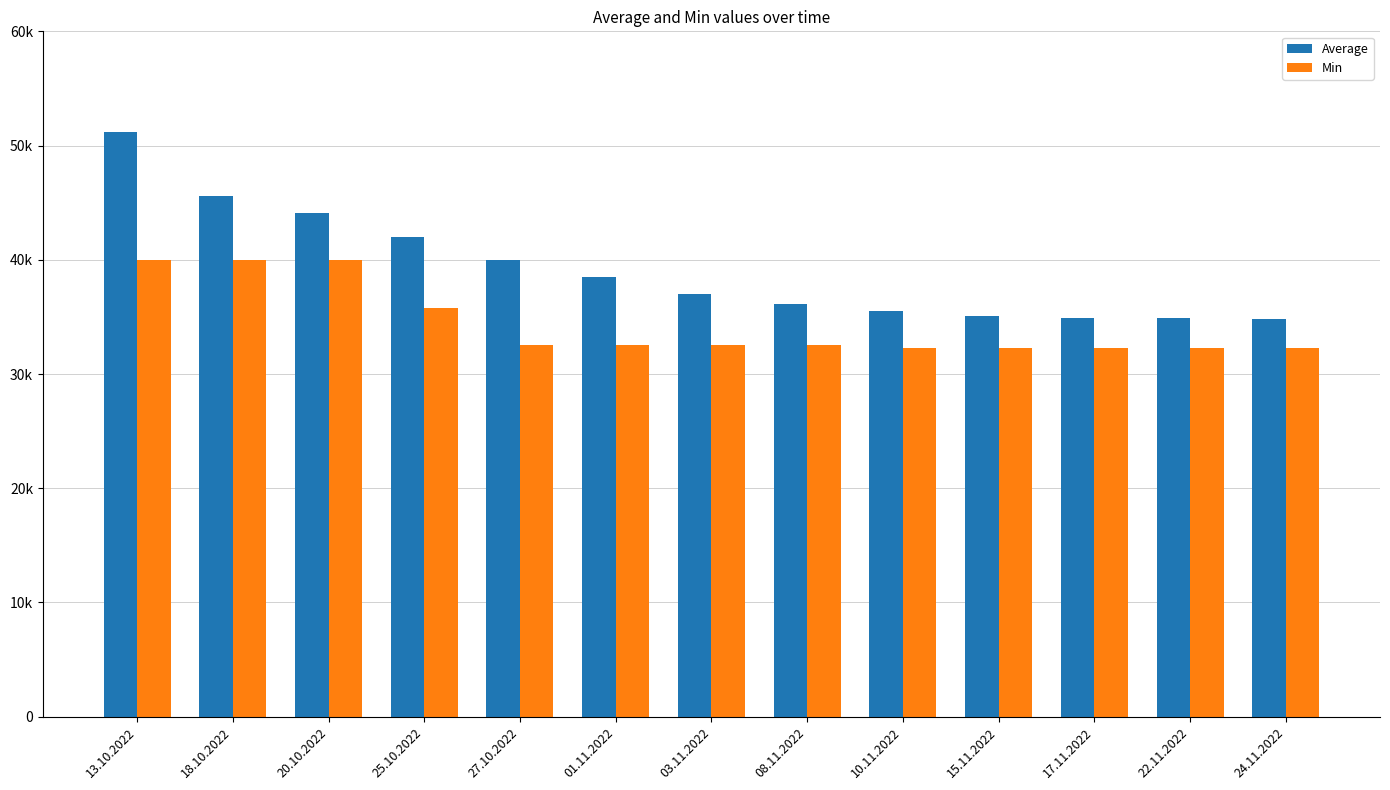

Between 15.11.2022 and 22.11.2022, which is larger?

15.11.2022